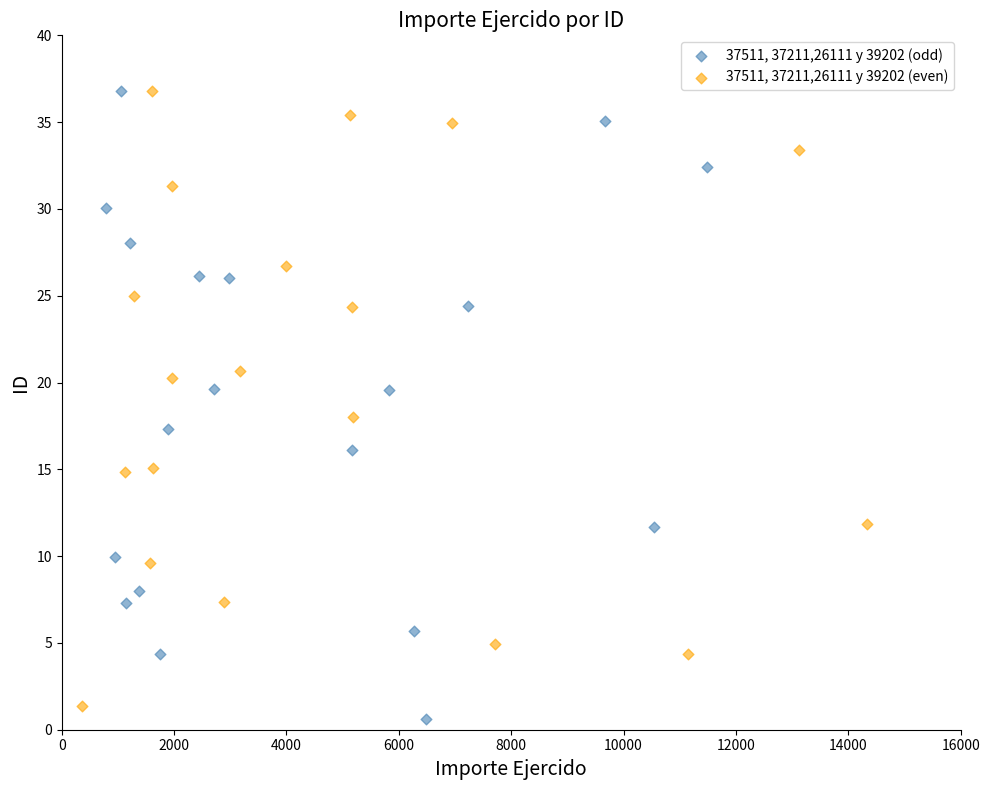

Which series has the widest spread of Y values?

37511, 37211,26111 y 39202 (odd)